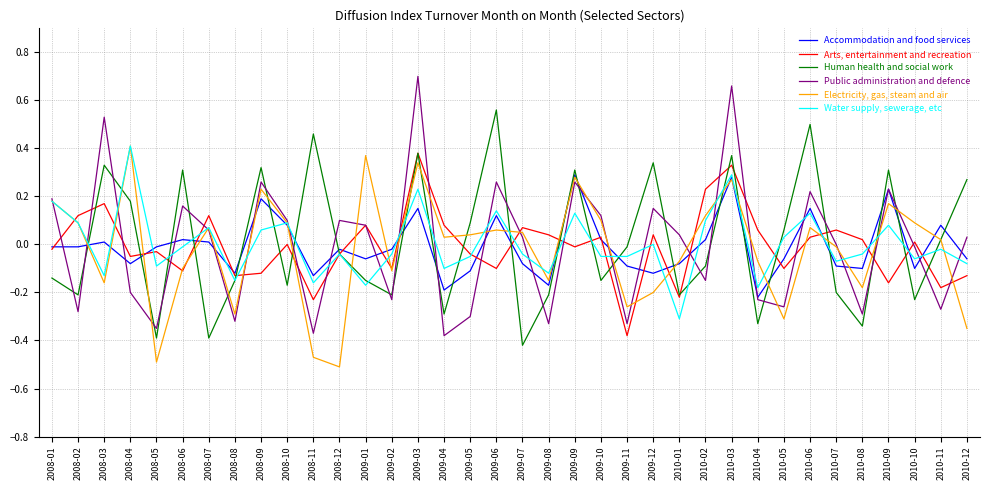

Is the value of Public administration and defence at 2008-11 greater than the value of Water supply, sewerage, etc at 2010-03?

No